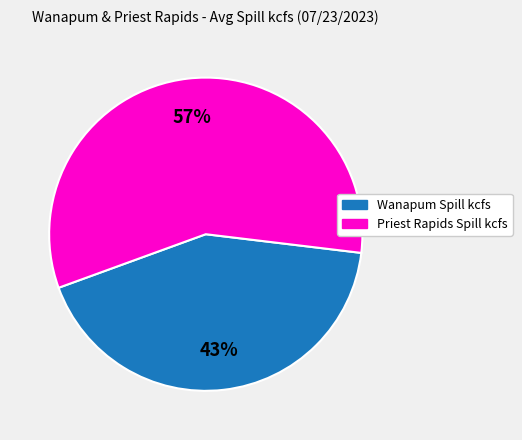

Which category has the smallest portion of the pie?

Wanapum Spill kcfs